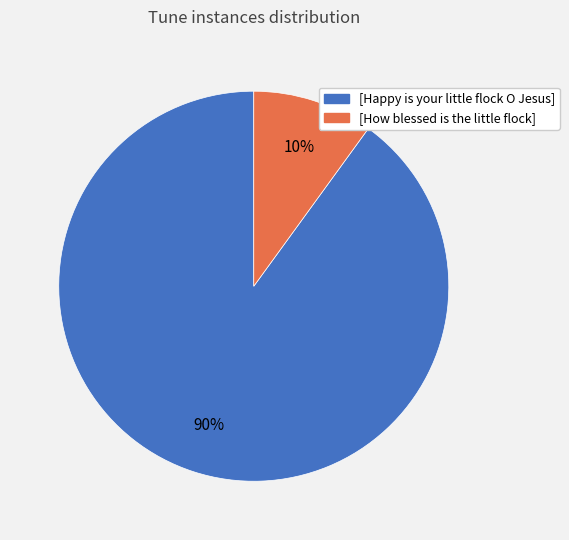

Does [Happy is your little flock O Jesus] account for over 50% of the chart?

Yes